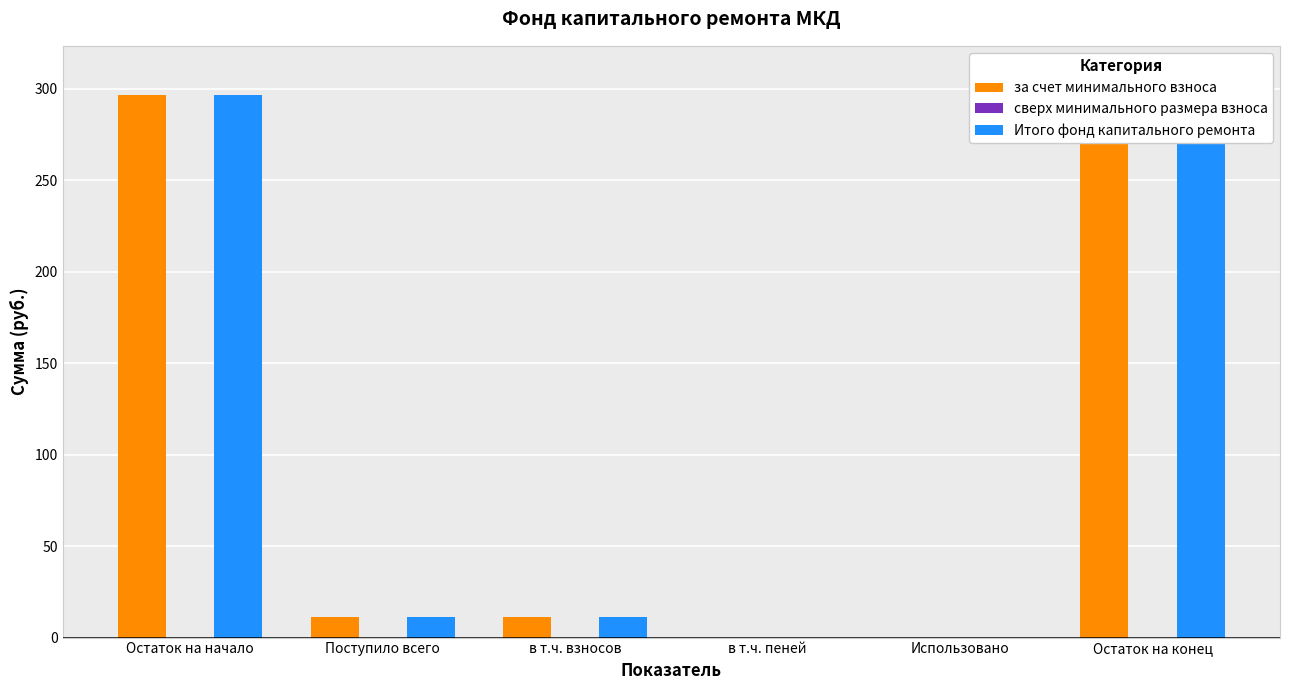

How many bars are there in each group?

3